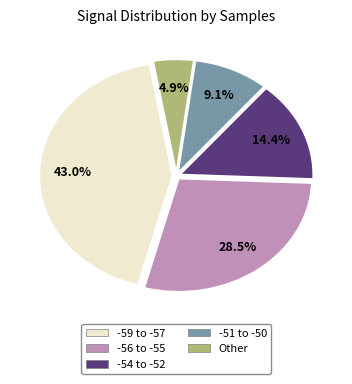

Is there a majority slice in this chart?

No